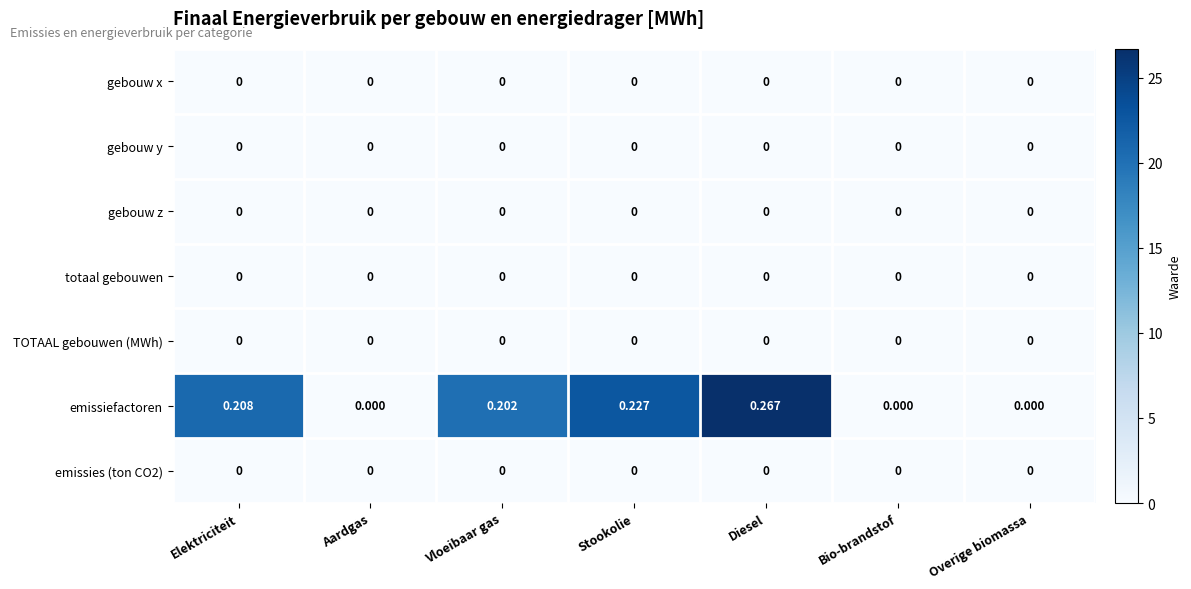

Which series has the widest spread of values?

emissiefactoren